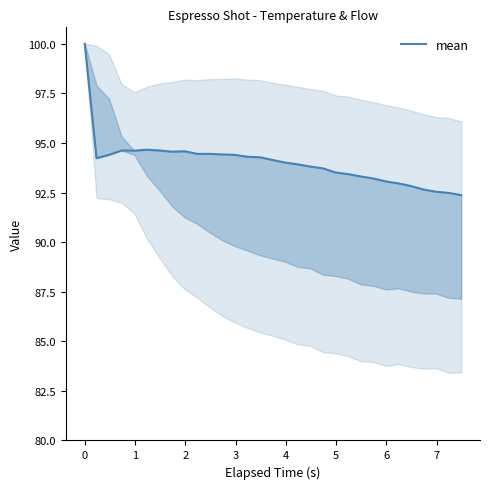

Count the number of data series in this chart.

1